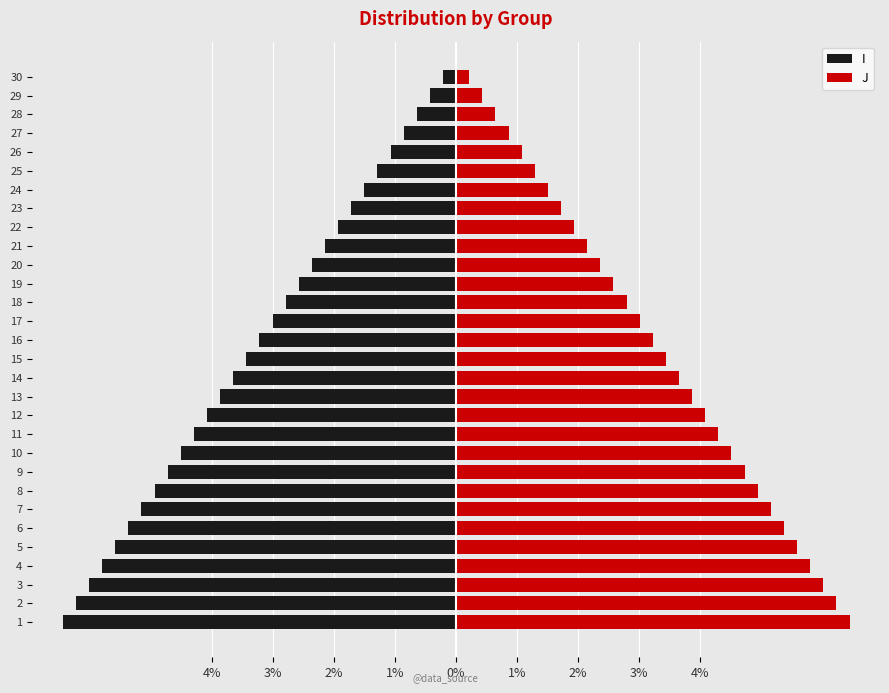

What is the value of the J bar at the 23rd from the left?

1.7